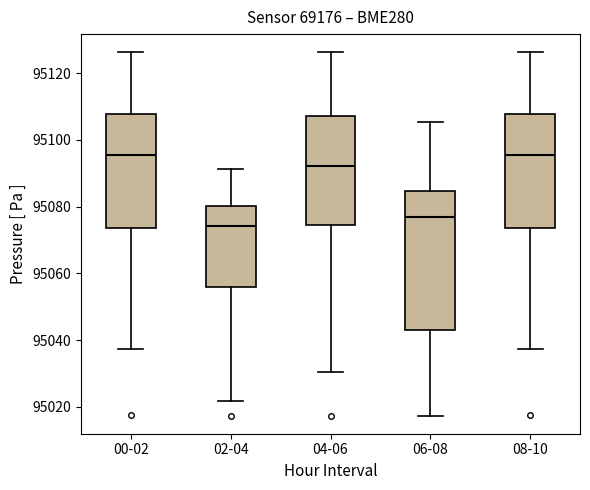

Which box's median line is the lowest?

02-04